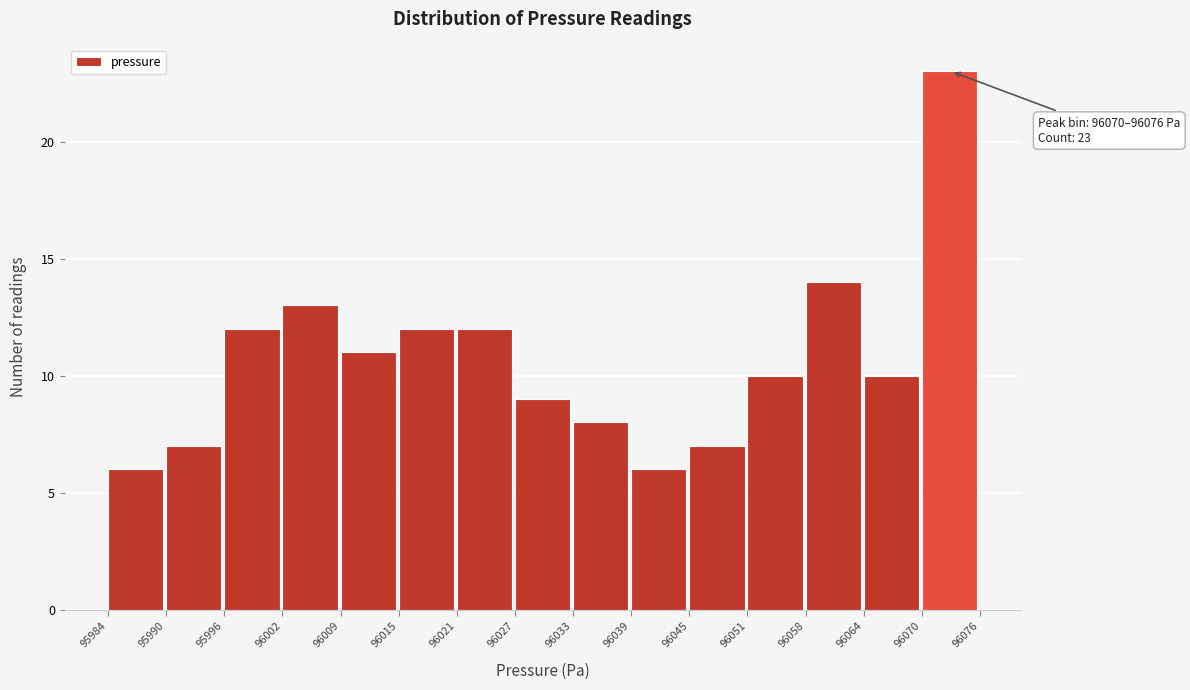

Which range on the x-axis has the tallest bar?

96070 to 96076